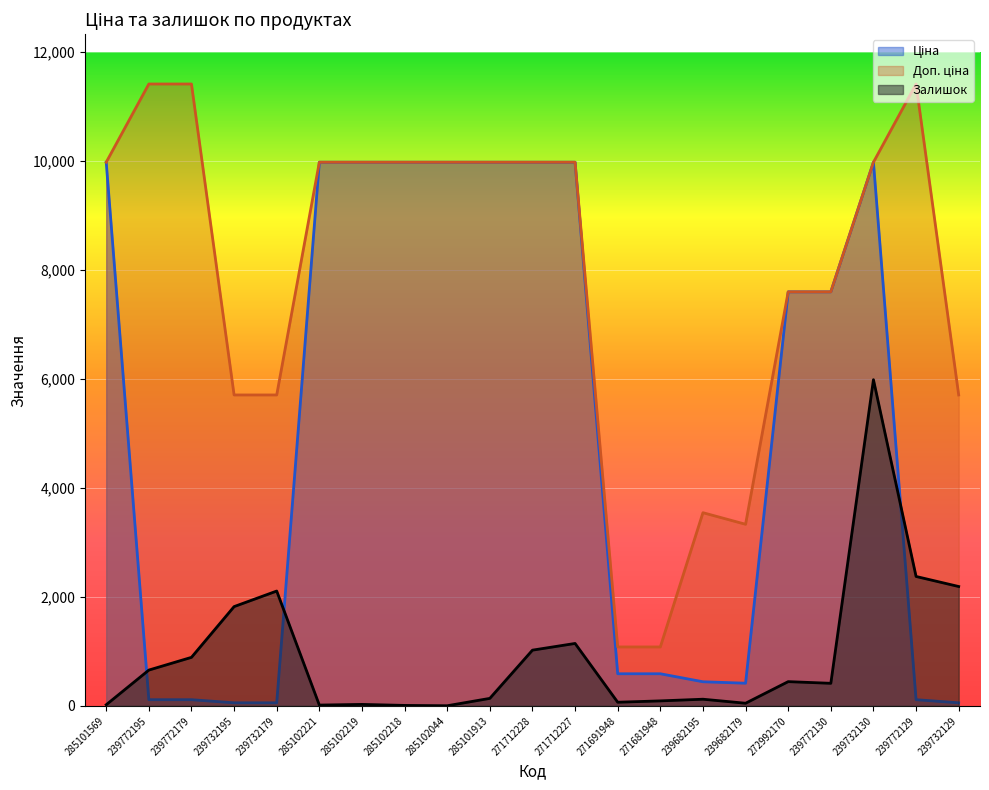

At which category is the sum across all series the highest?

239732130